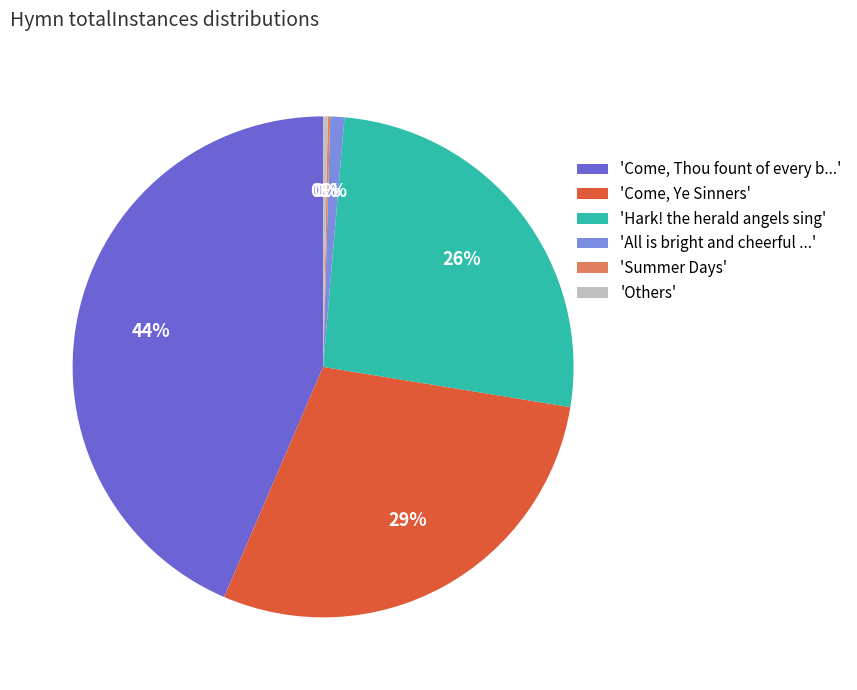

Is it true that 'Come, Ye Sinners' is 34% of the pie?

False